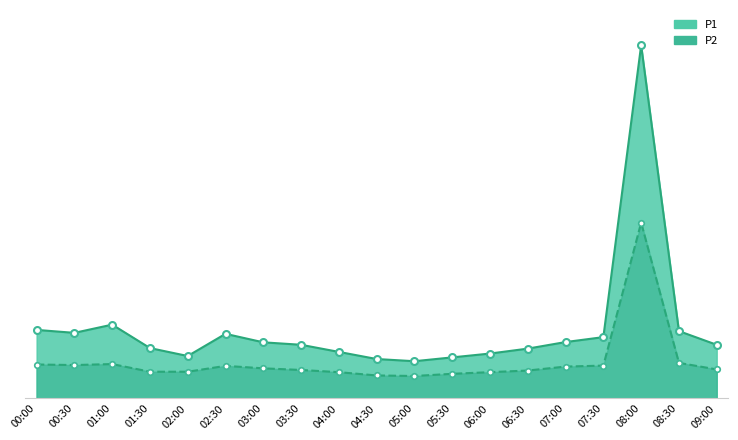

Which label corresponds to the largest value in the chart?

08:00